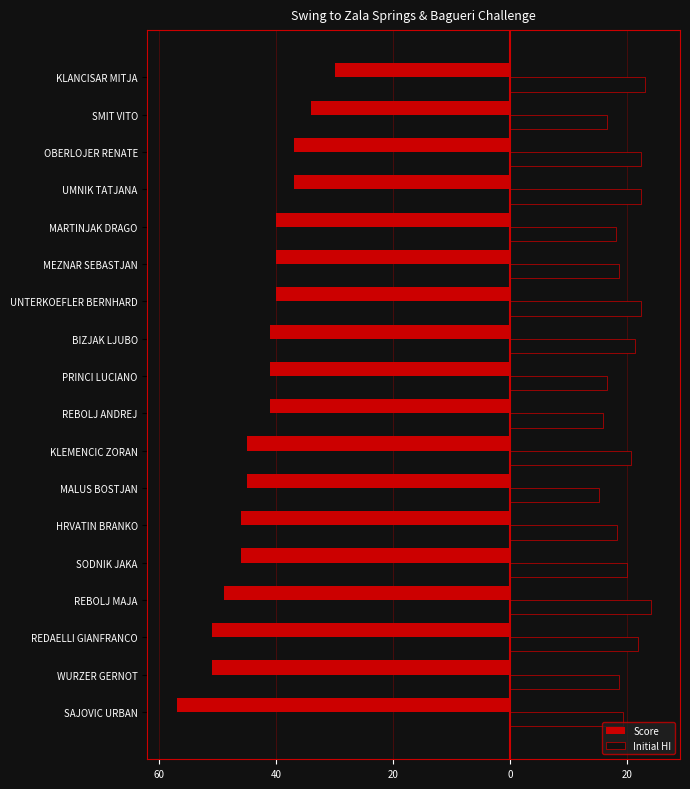

At how many categories does at least one series exceed 19?

10